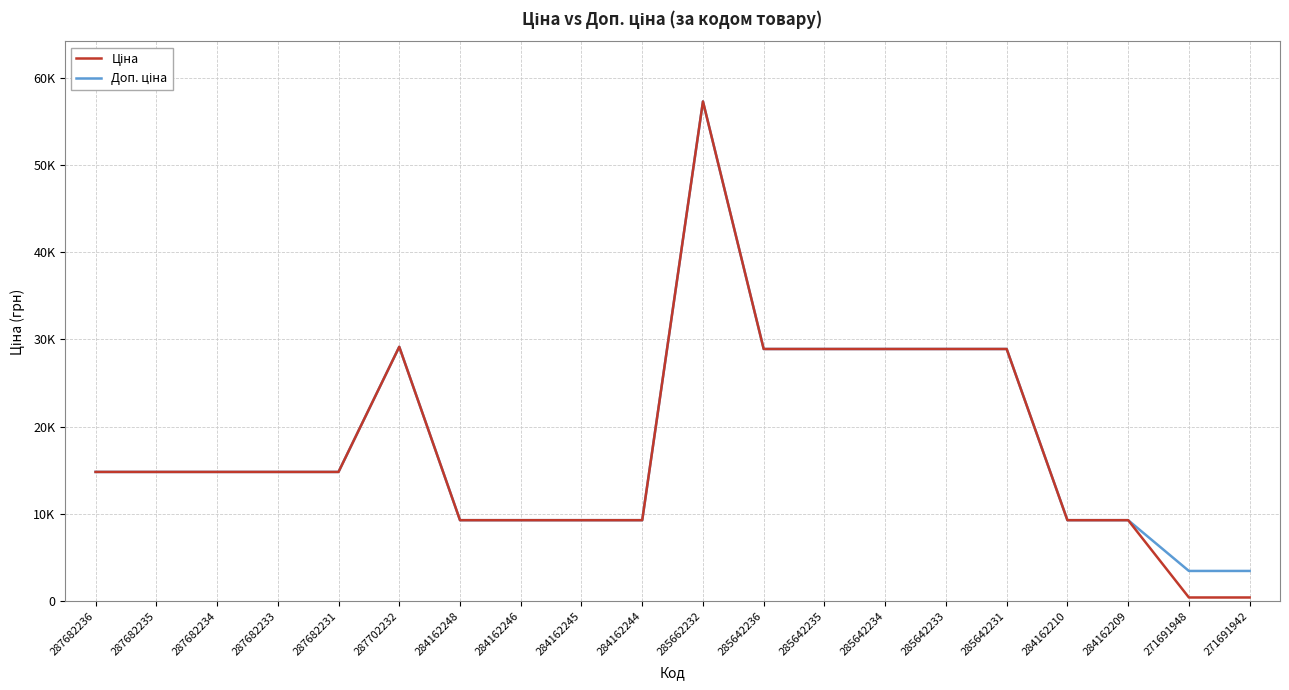

Does the chart have visible grid lines?

Yes